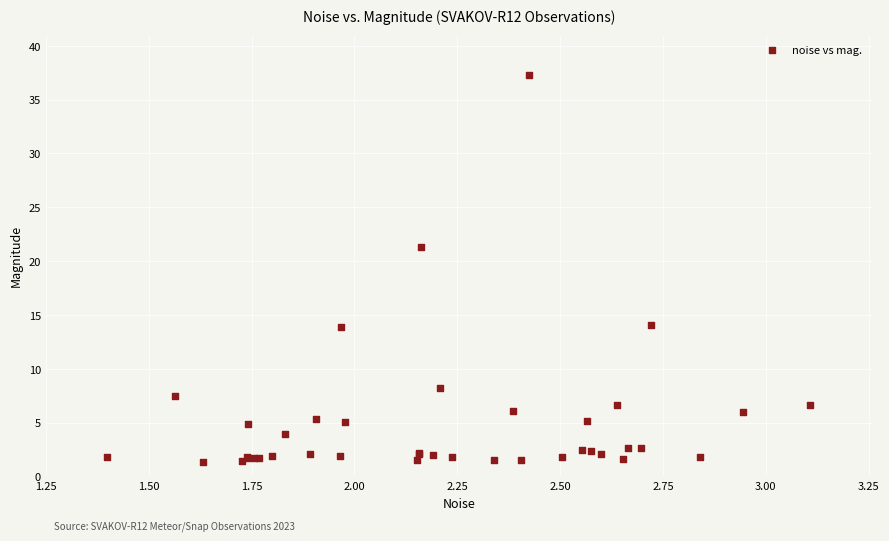

What Y value in the scatter plot is closest to 19?

21.3